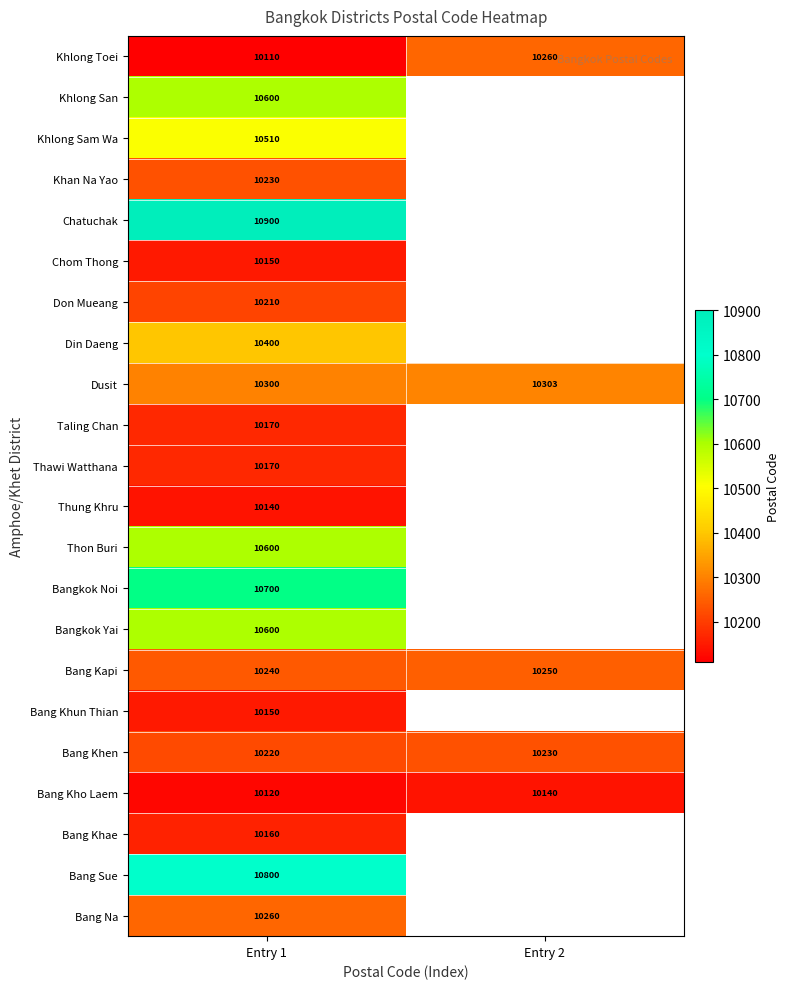

What is the minimum value for Dusit?

10300